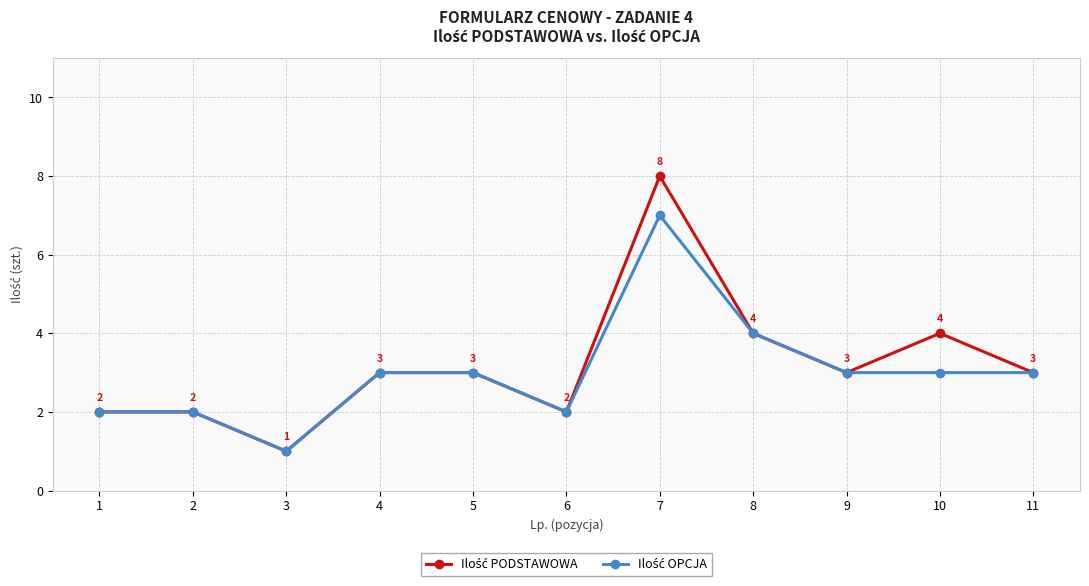

At which category is the sum across all series the highest?

7